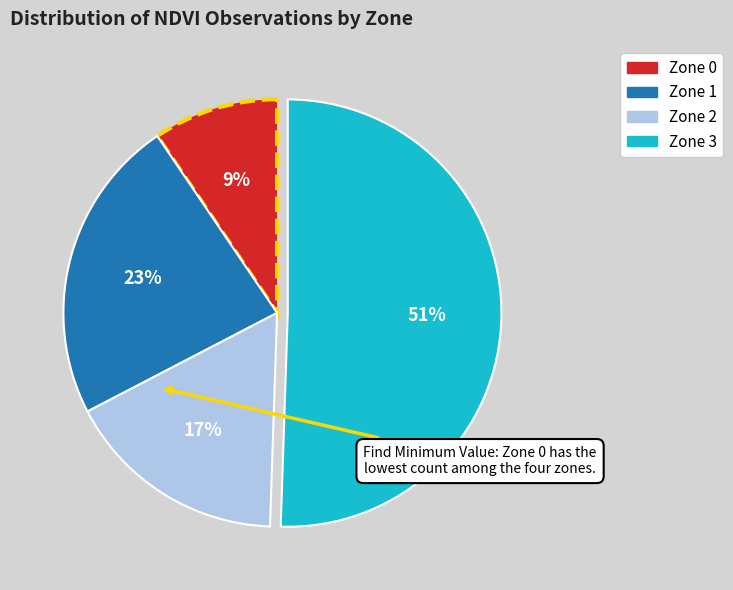

Which slice represents more than half of the pie?

Zone 3